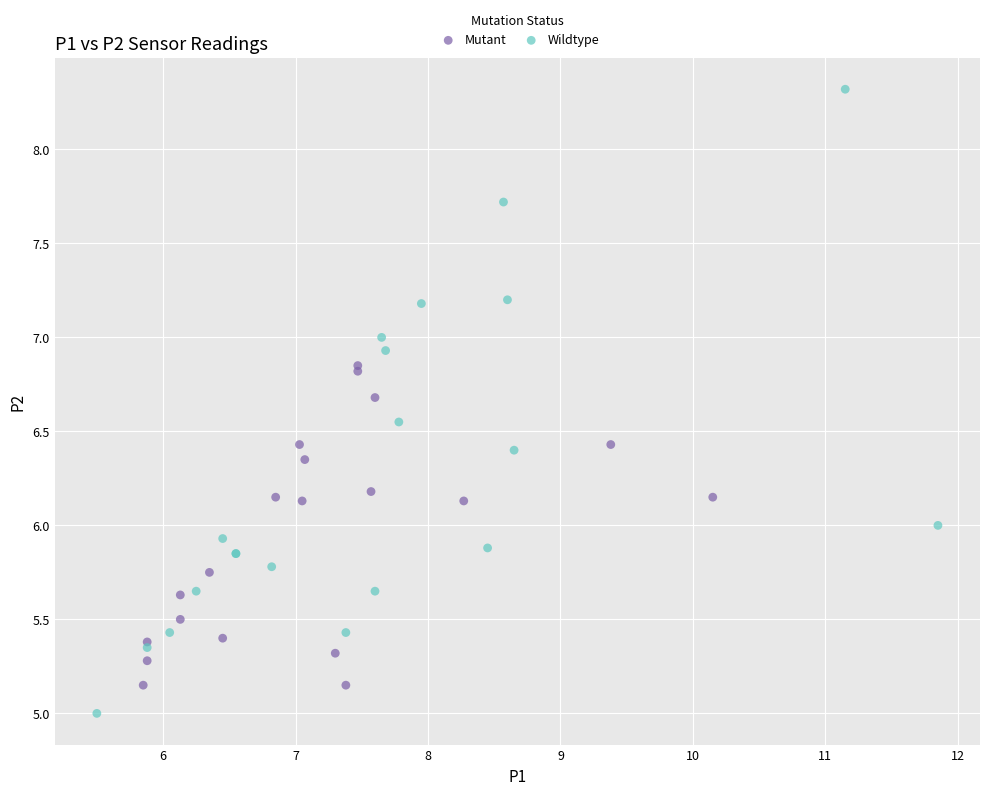

Which series has the widest spread of Y values?

Wildtype